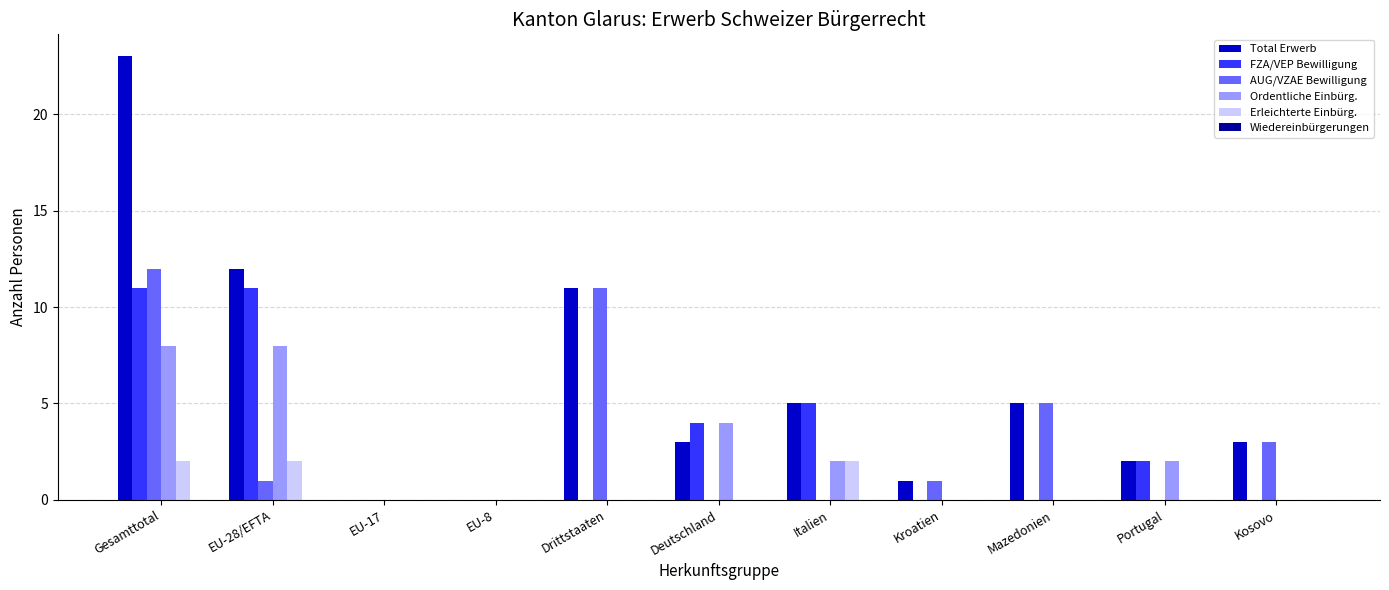

At which category is the sum across all series the highest?

Gesamttotal